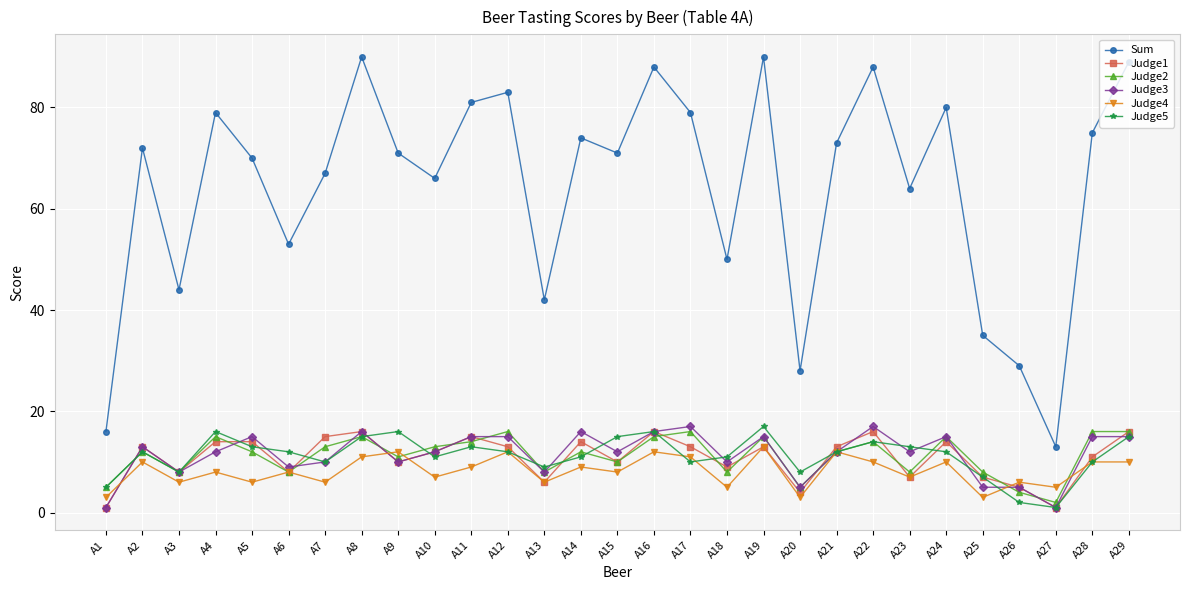

How many values in the Judge1 series are below 13?

14